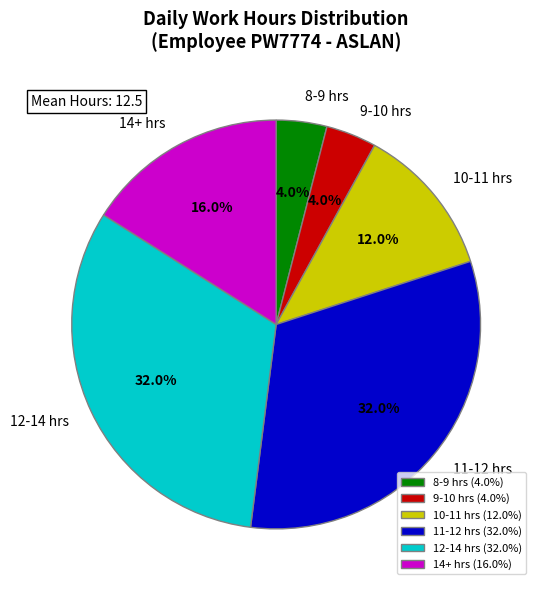

Which has a higher value, 8-9 hrs or 11-12 hrs?

11-12 hrs